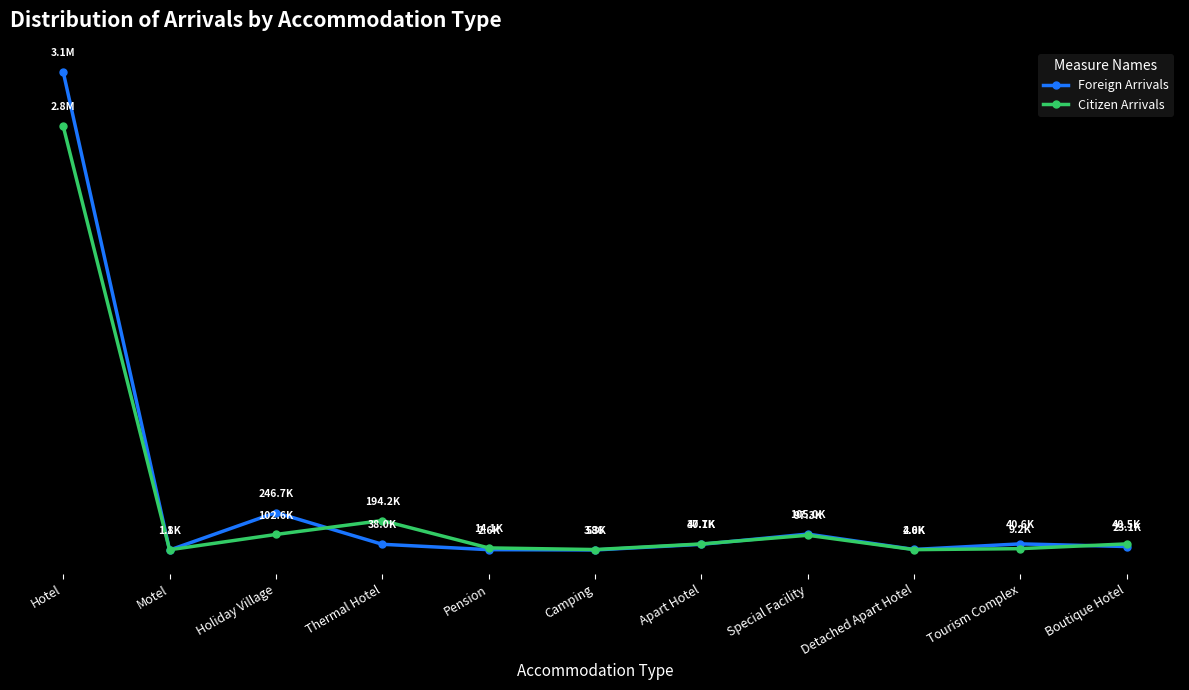

What is the lowest value of the Citizen Arrivals series?

1806